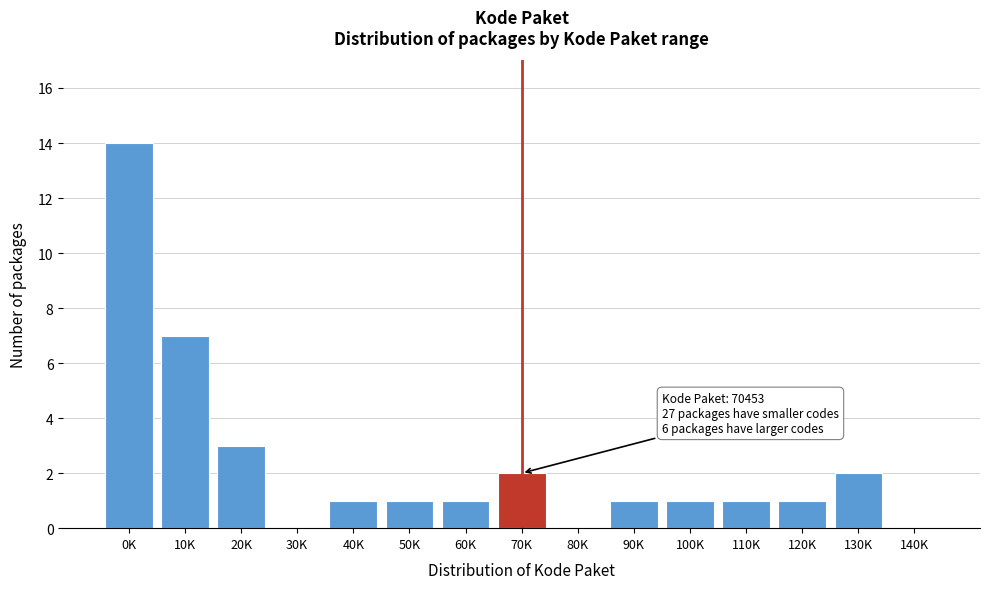

Reading right to left, transcribe all the data shown in this chart.

140K=0	130K=2	120K=1	110K=1	100K=1	90K=1	80K=0	70K=2	60K=1	50K=1	40K=1	30K=0	20K=3	10K=7	0K=14